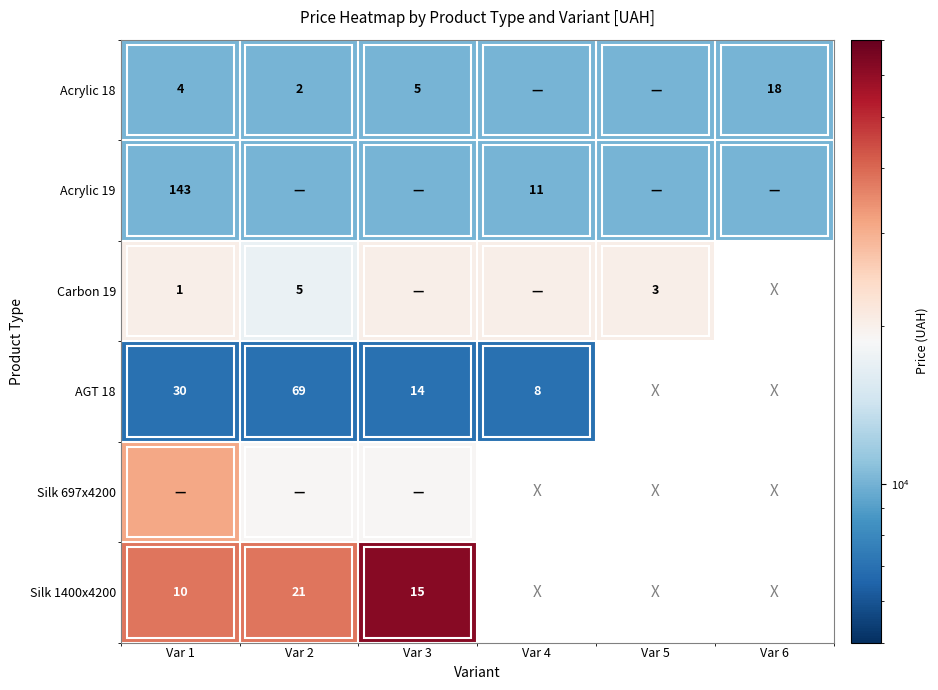

What is the difference between the highest and lowest values at Var 1?

31008.7